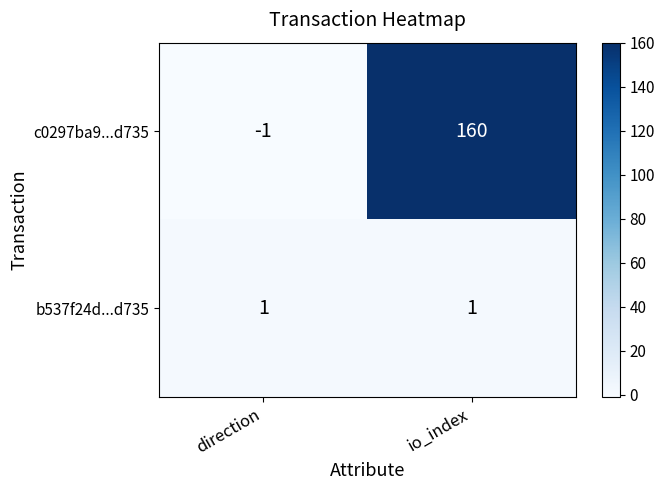

Reading right to left, transcribe all the data shown in this chart.

c0297ba9...d735: 160	-1
b537f24d...d735: 1	1